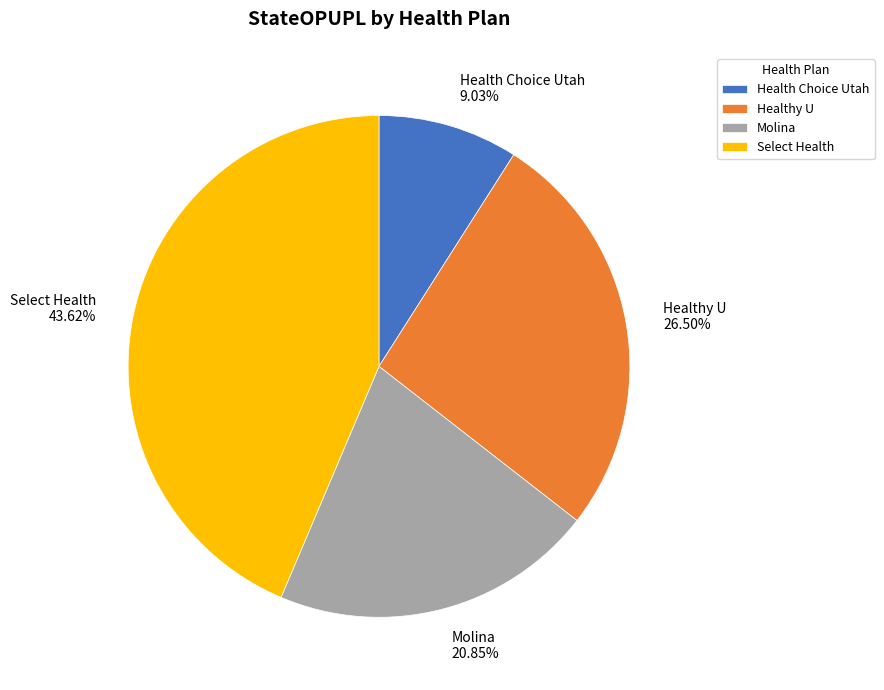

Between Health Choice Utah and Select Health, which is larger?

Select Health